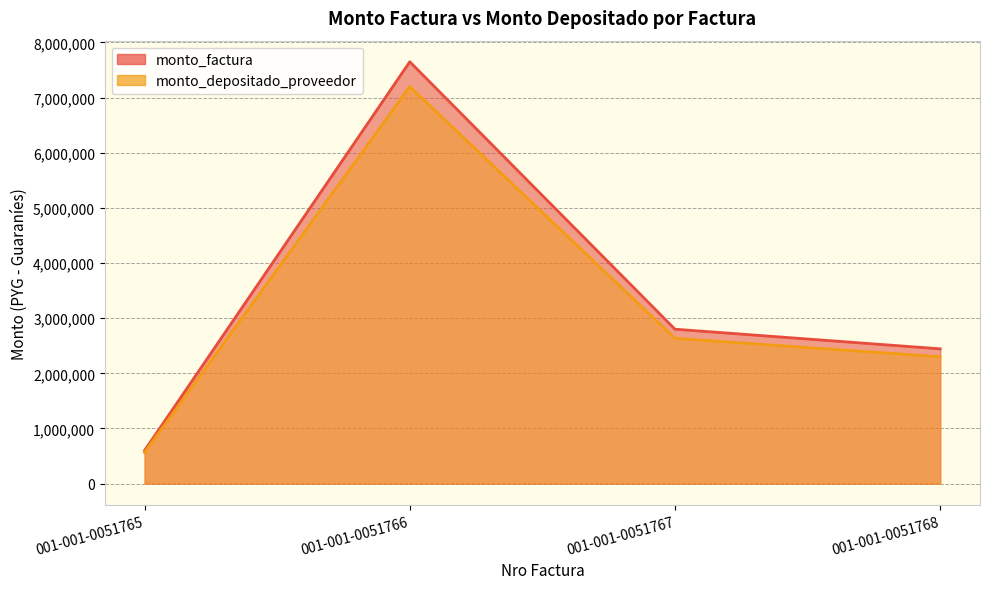

At which category is the sum across all series the highest?

001-001-0051766